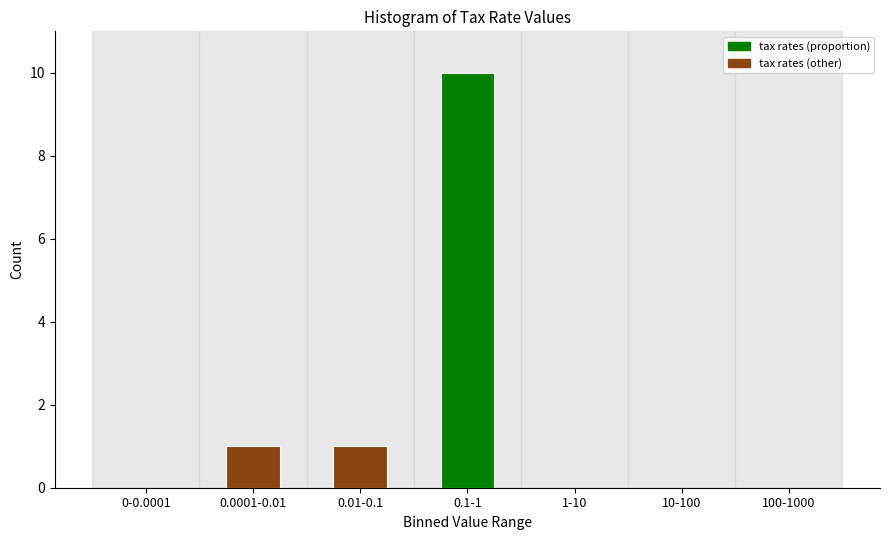

Reading right to left, transcribe all the data shown in this chart.

100-1000=0	10-100=0	1-10=0	0.1-1=10	0.01-0.1=1	0.0001-0.01=1	0-0.0001=0